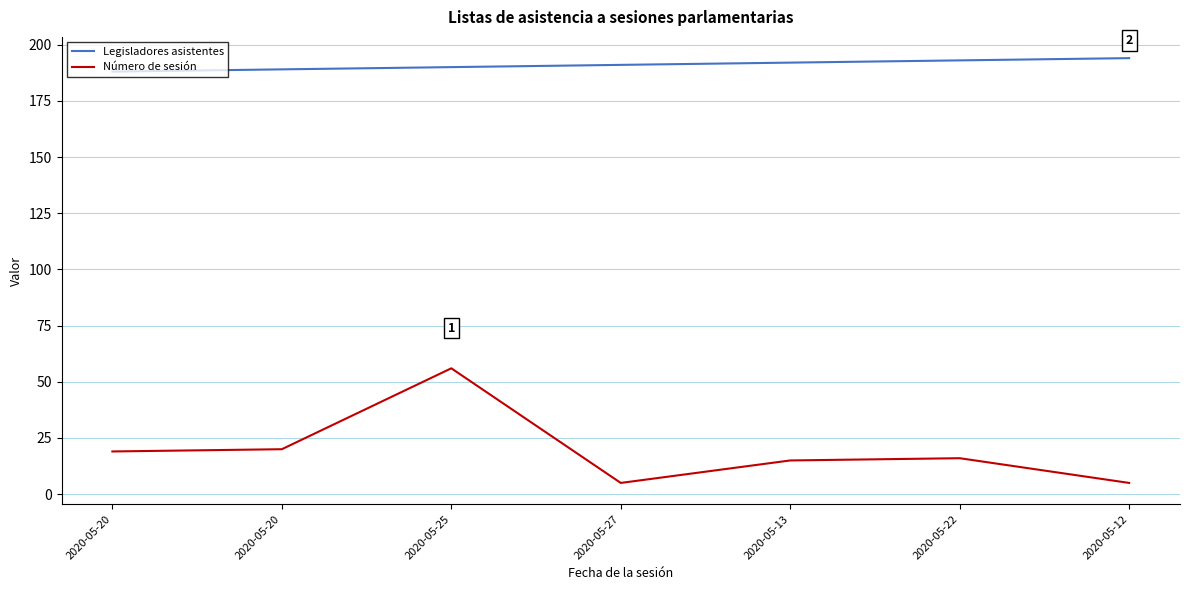

What are all the series names shown in the legend?

Legisladores asistentes, Número de sesión